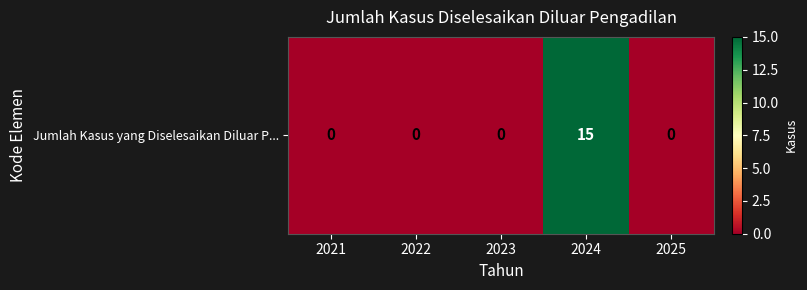

The chart shows a value of 0 at 2022. True or false?

True